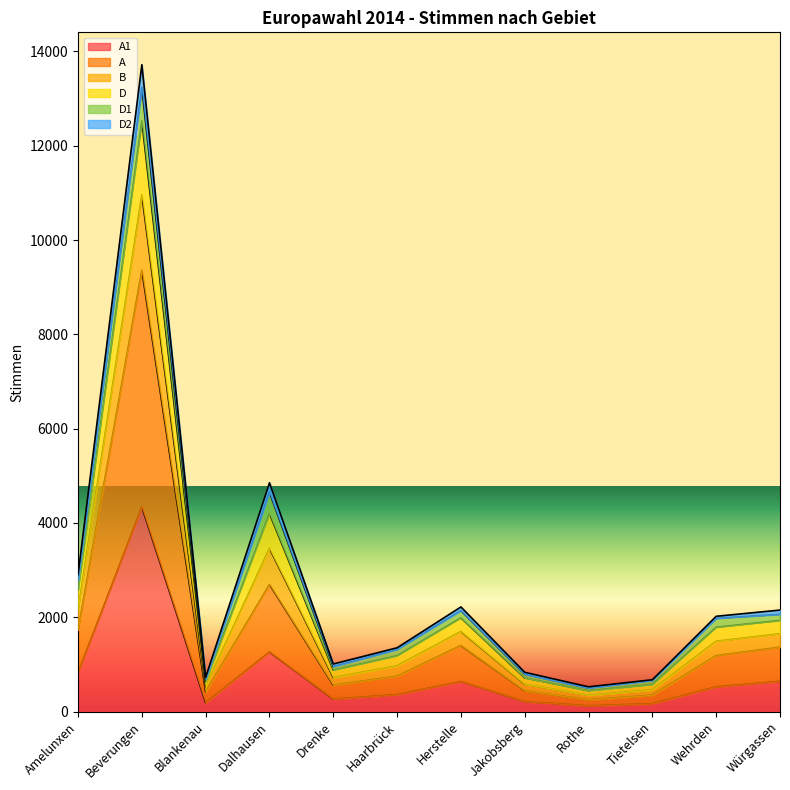

At which category is the sum across all series the highest?

Beverungen